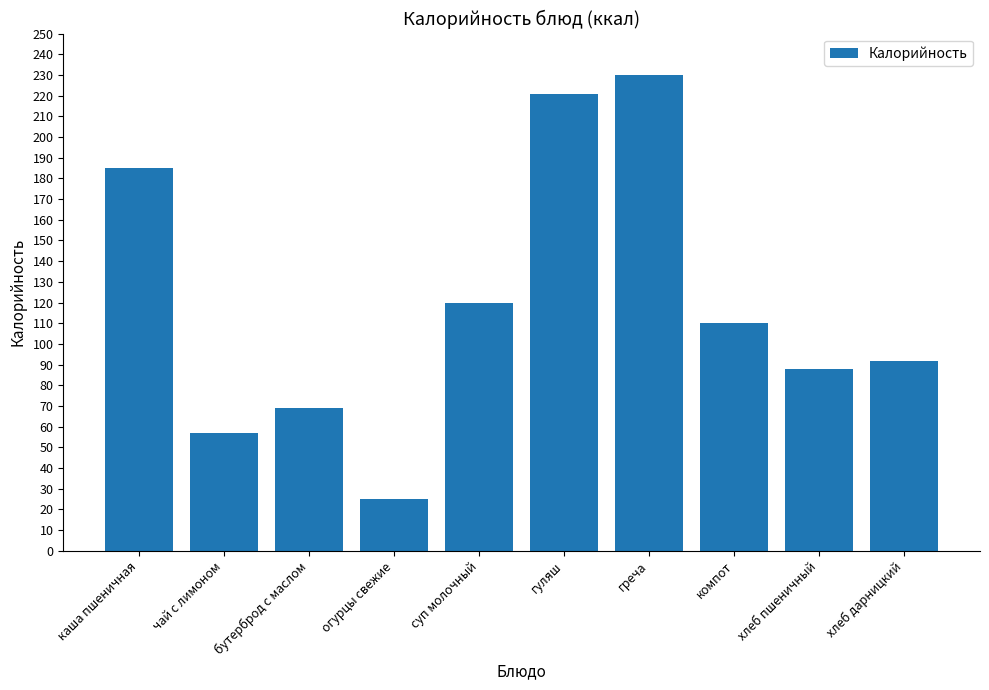

How many distinct data groups are displayed?

1